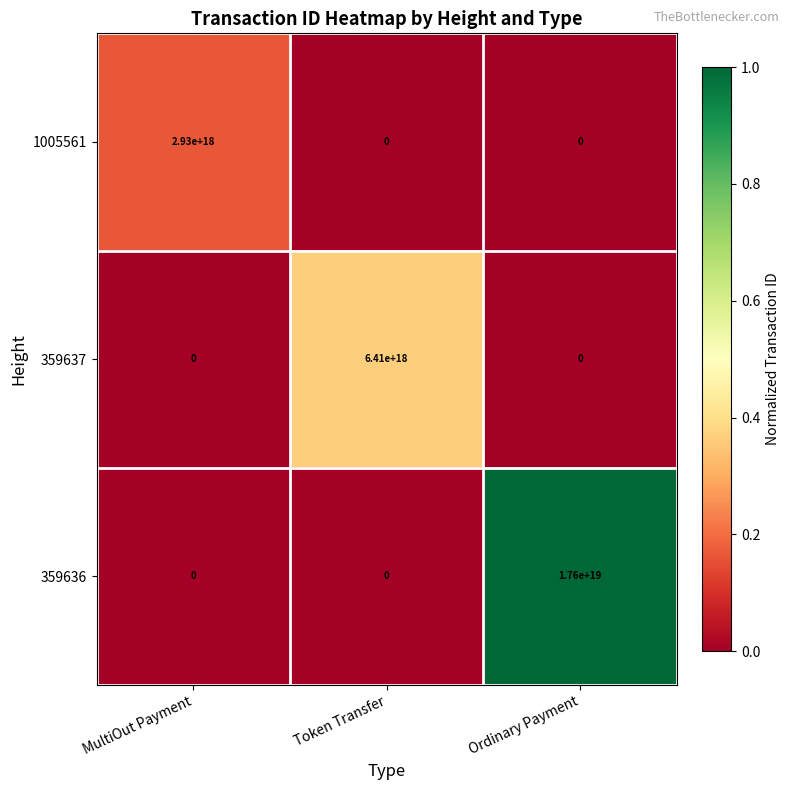

Between MultiOut Payment and Ordinary Payment, which series saw the biggest shift?

359636